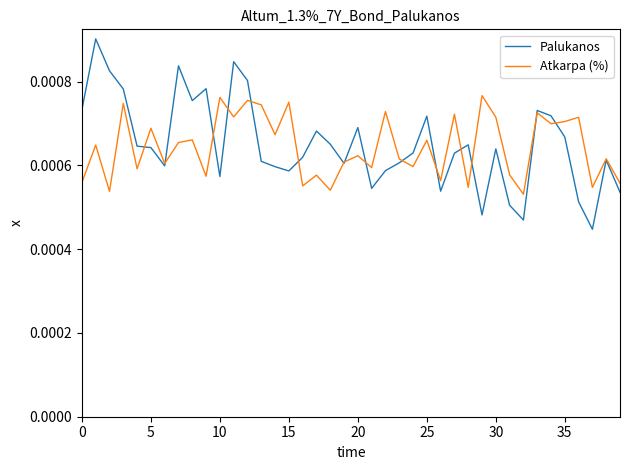

Which series has the largest range (max minus min)?

Palukanos